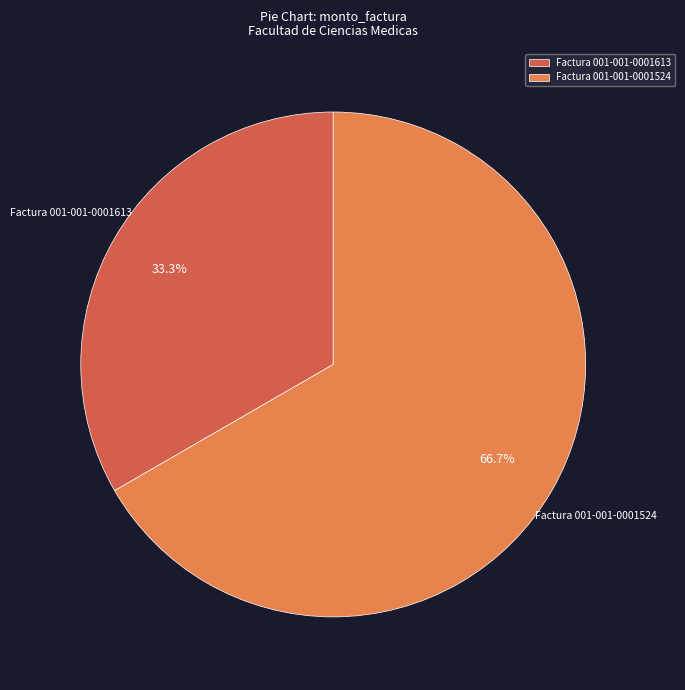

What percentage do Factura 001-001-0001524 and Factura 001-001-0001613 together represent?

100.0%